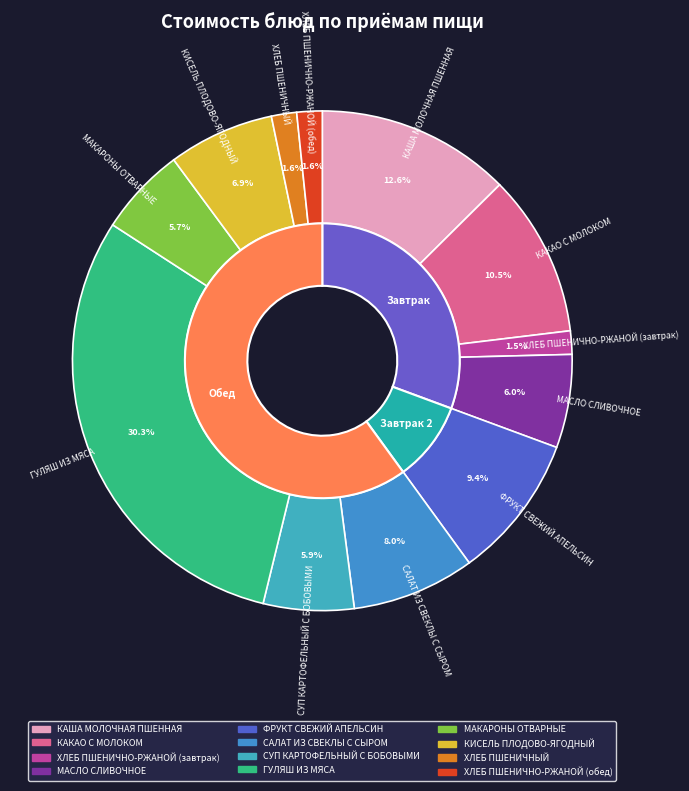

To the nearest percent, what is the difference between the МАСЛО СЛИВОЧНОЕ and ФРУКТ СВЕЖИЙ АПЕЛЬСИН slice percentages?

3%